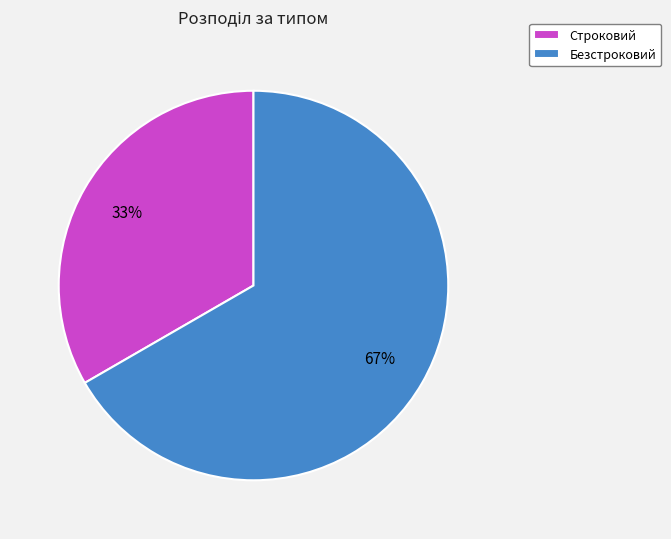

Approximately how many times larger is the value at Строковий compared to Безстроковий?

0.5